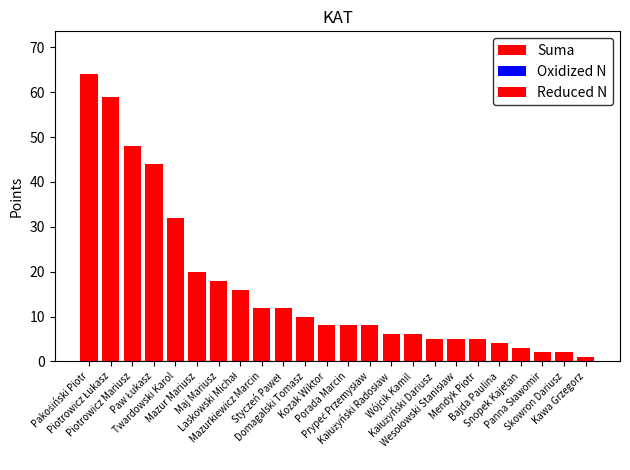

Which has a higher value, Twardowski Karol or Skowron Dariusz?

Twardowski Karol